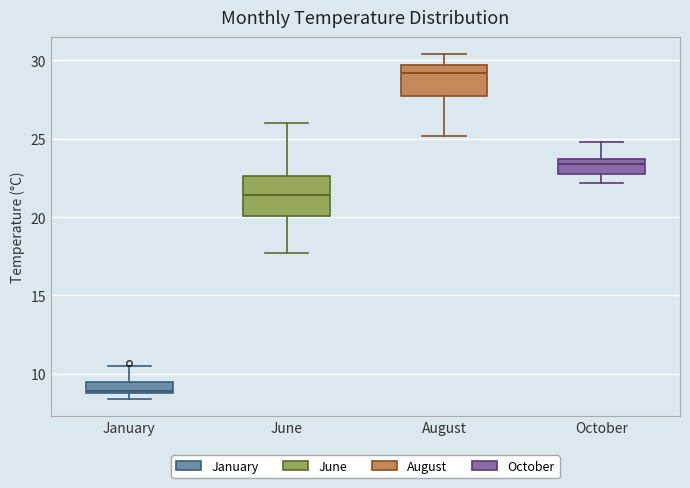

Where does the lower whisker of the box for June end on the y-axis? The values are not printed on the chart, so give them approximately, as read against the axis.

17.5